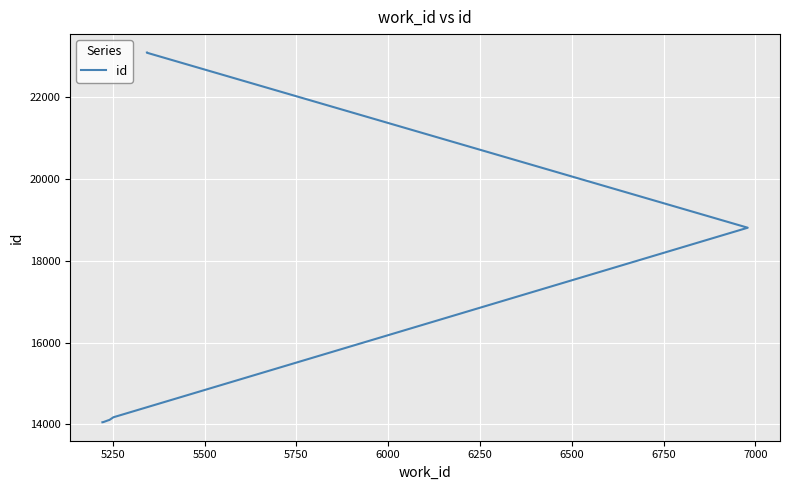

What is the value of the 2nd point from the left?

14052